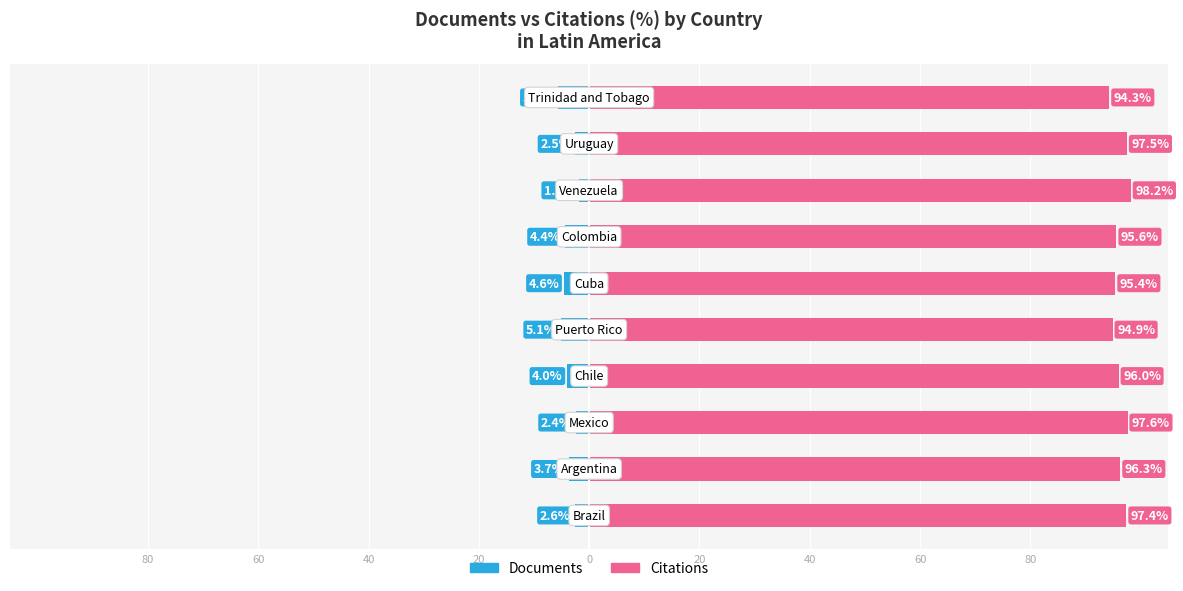

What are all the series names shown in the legend?

Documents, Citations